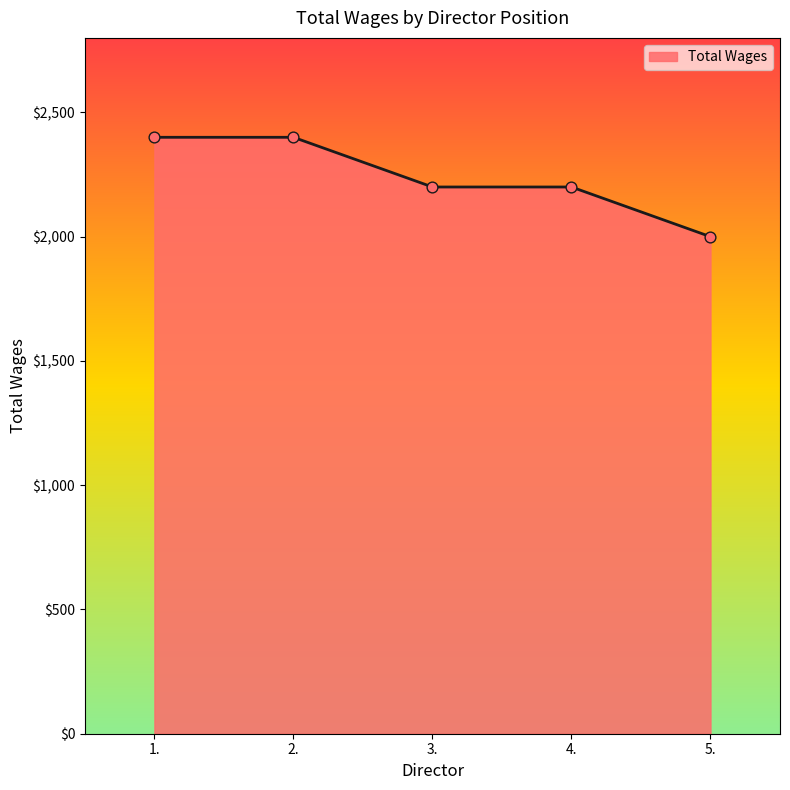

Which has a higher value, 2. or 3.?

2.